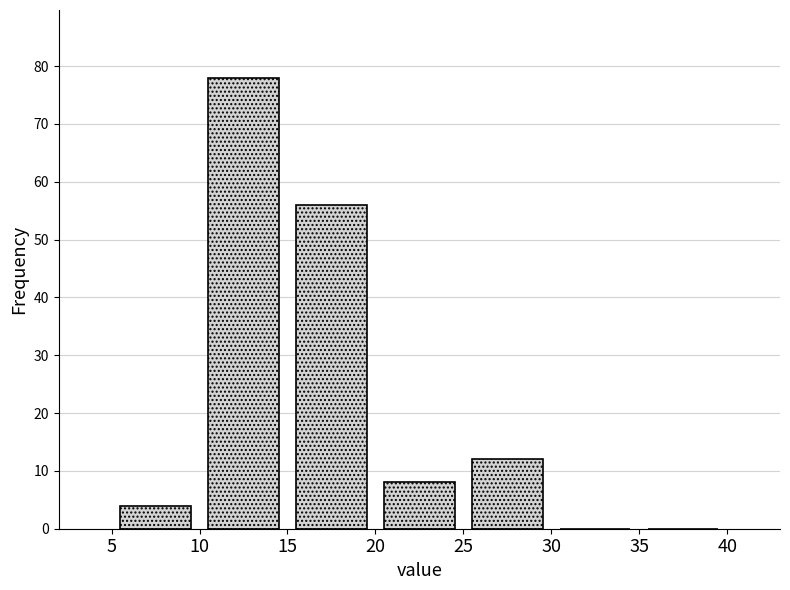

Reading left to right, list every bar in this chart as the range it spans on the x-axis followed by its height. The values are not printed on the chart, so give them approximately, as read against the axis.

5 to 10: 4
10 to 15: 78
15 to 20: 56
20 to 25: 8
25 to 30: 12
30 to 35: 0
35 to 40: 0